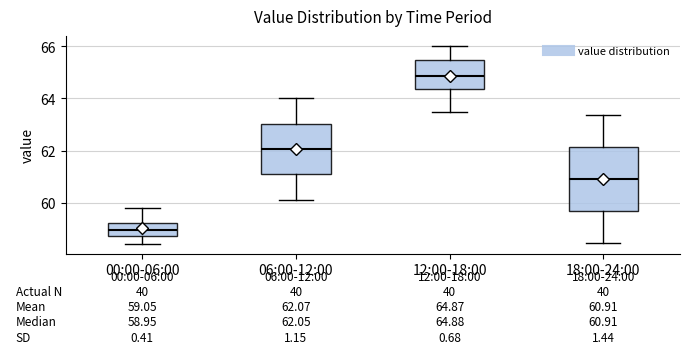

Which box is the tallest, from its lower edge to its upper edge?

18:00-24:00